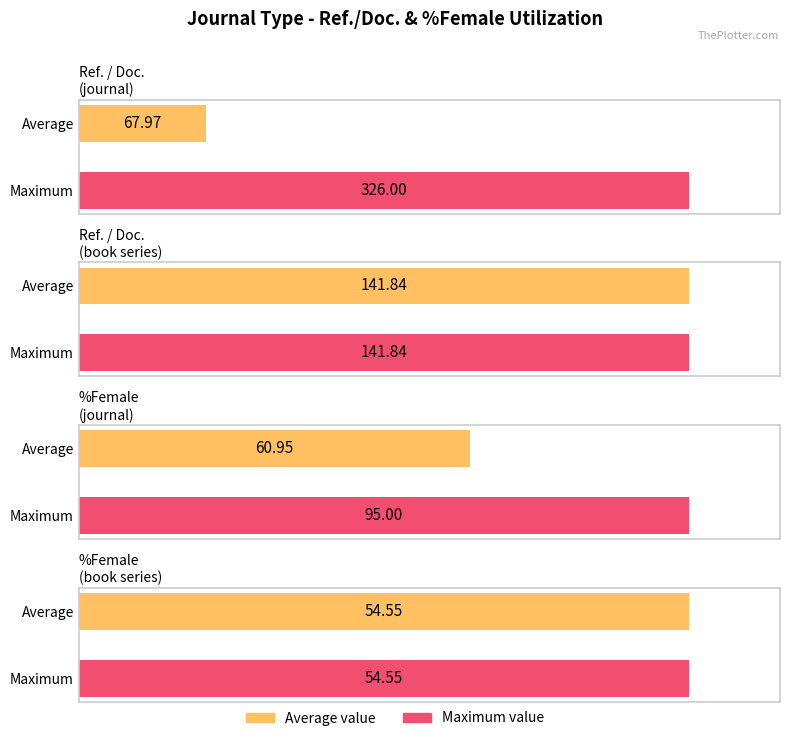

How many series are shown in this chart?

2